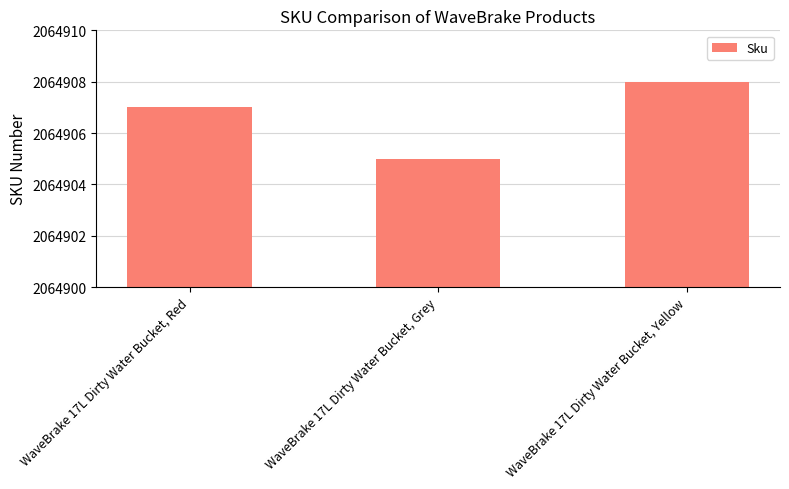

Which category has the lowest value across all series?

WaveBrake 17L Dirty Water Bucket, Grey